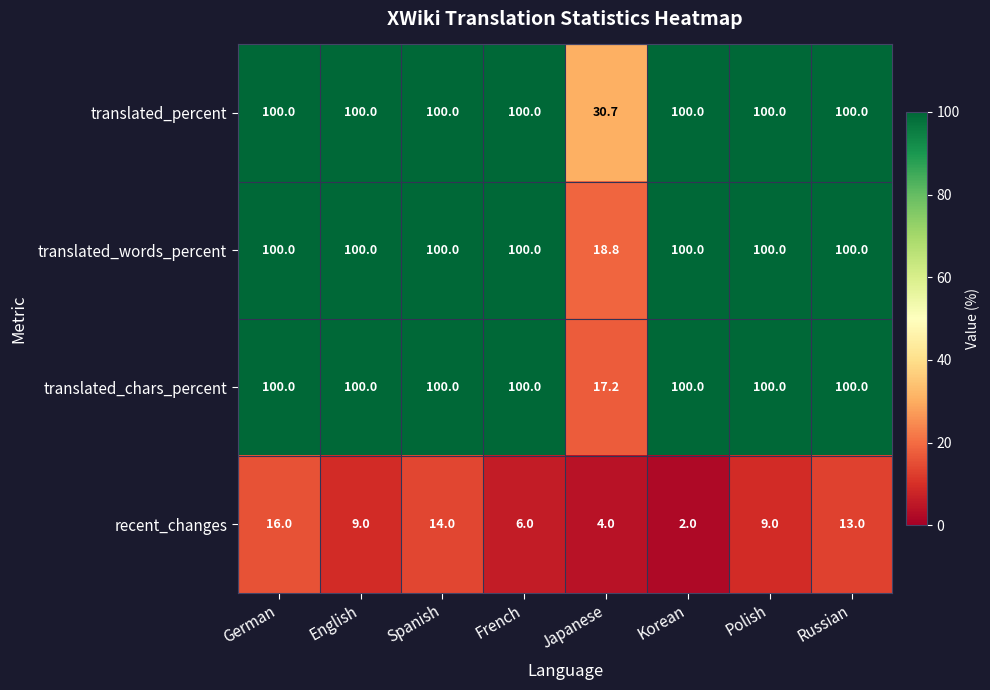

What is the minimum value shown in the chart?

2.0